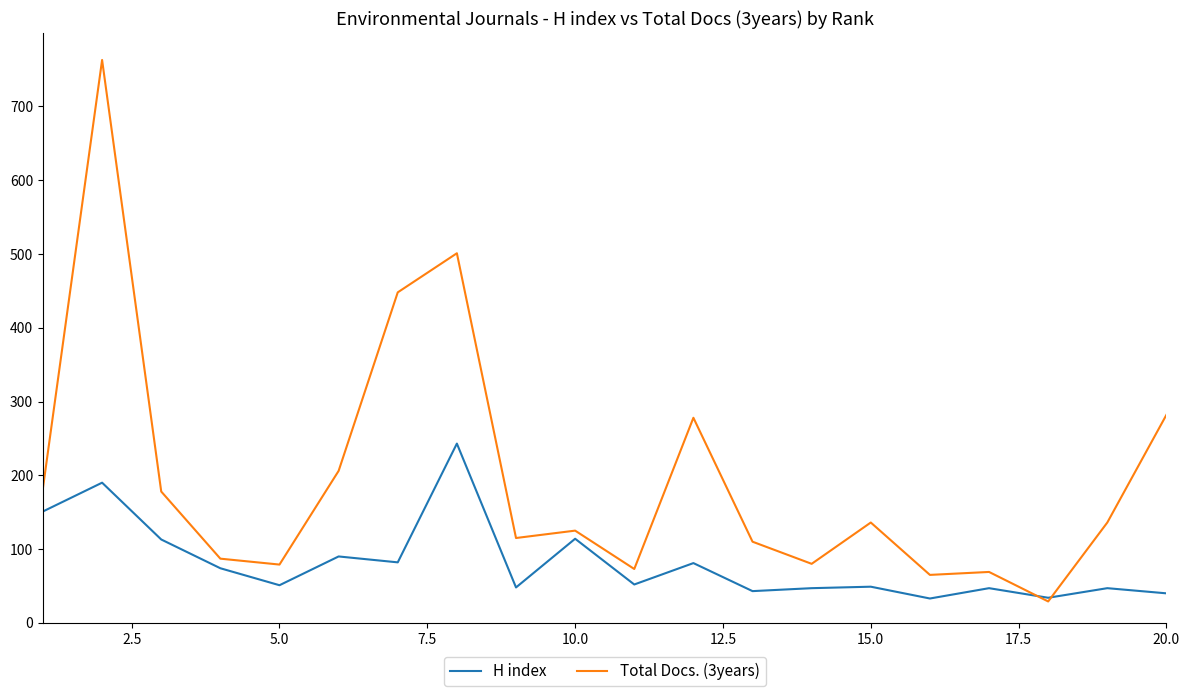

What are all the series names shown in the legend?

H index, Total Docs. (3years)